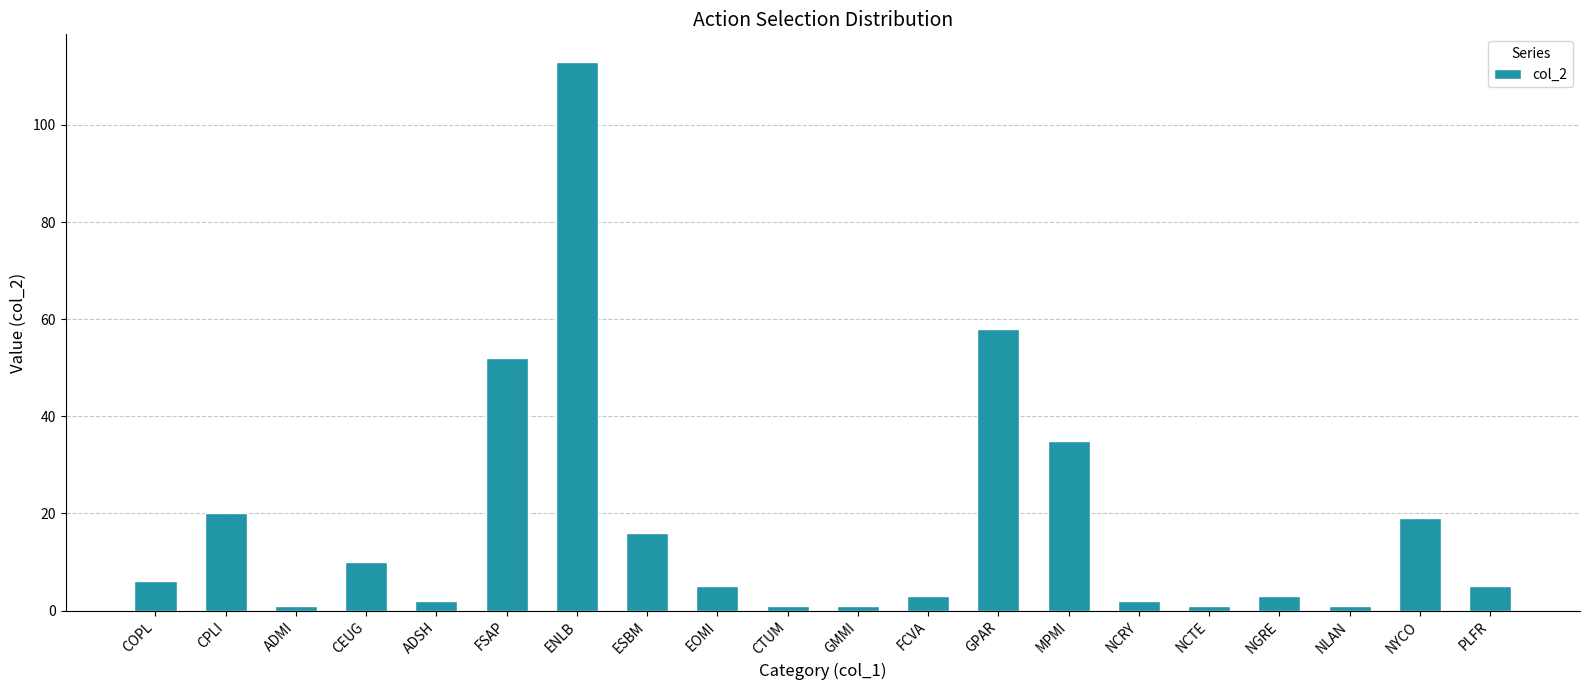

What is the sum of the values at NCTE and ADSH?

3